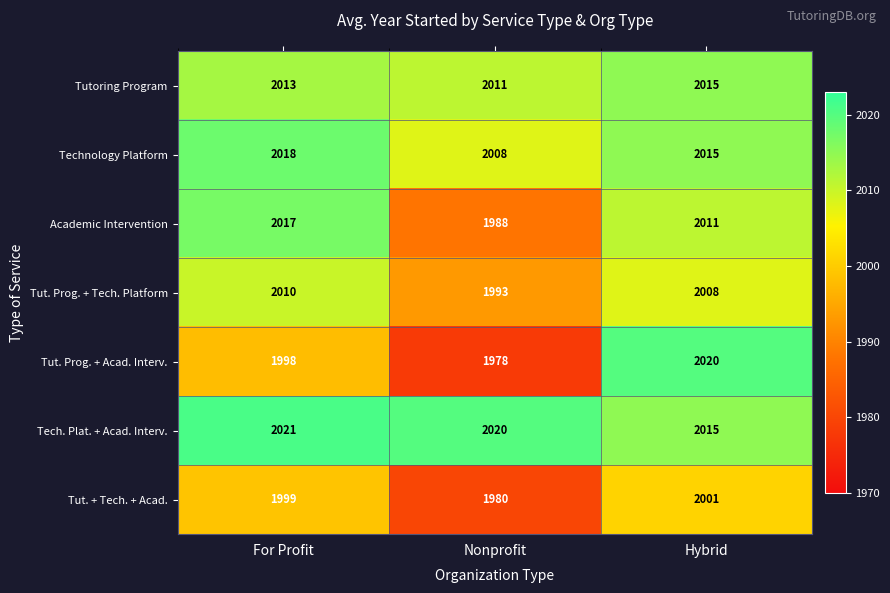

Which label corresponds to the smallest value in the chart?

Nonprofit